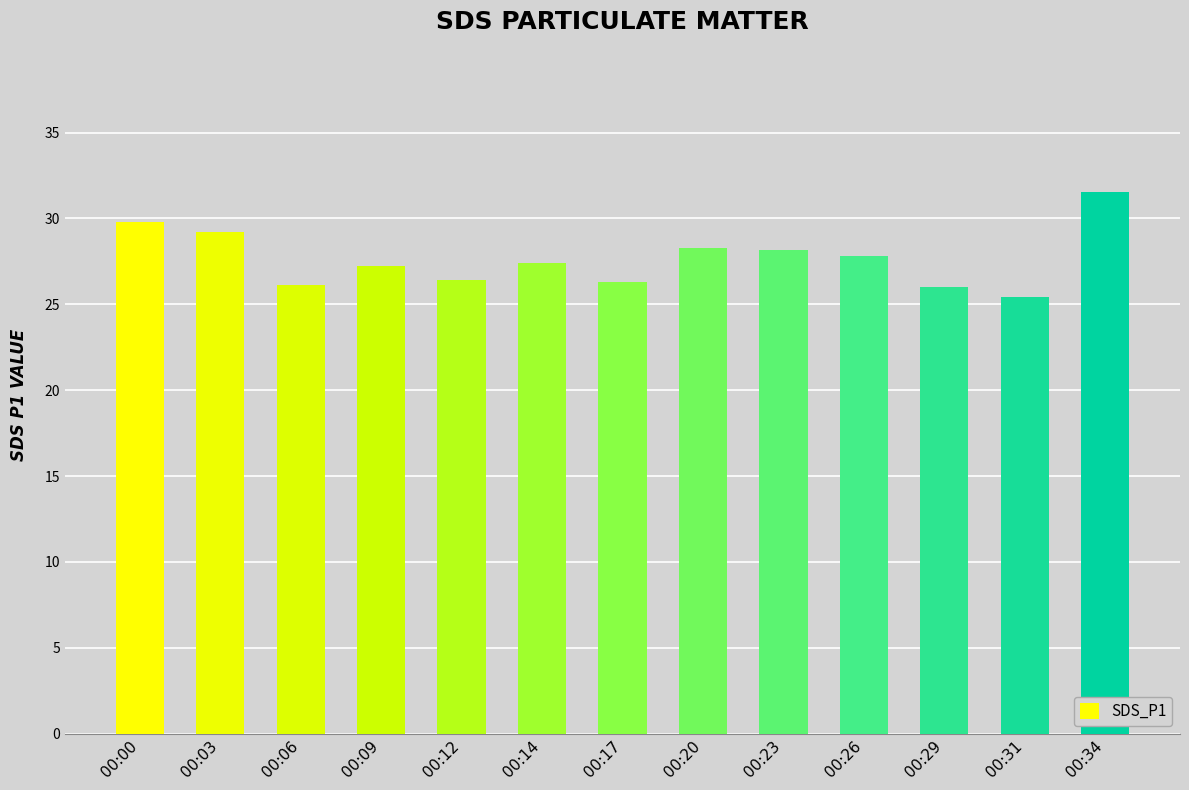

What is the value of the 3rd bar from the left?

26.1